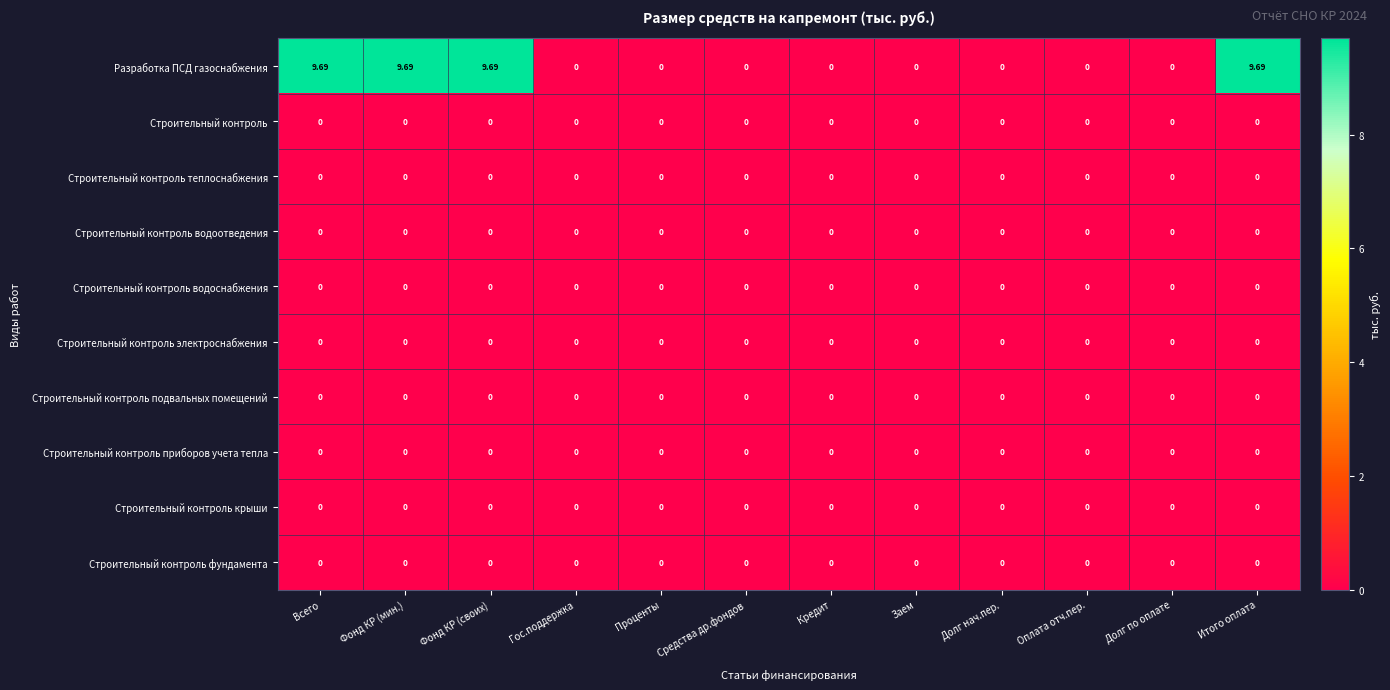

Which series has the widest spread of values?

Разработка ПСД газоснабжения